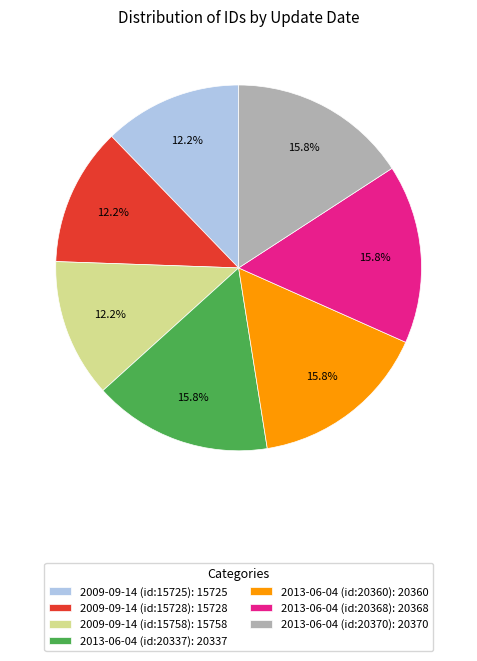

Count the number of slices in the pie.

7